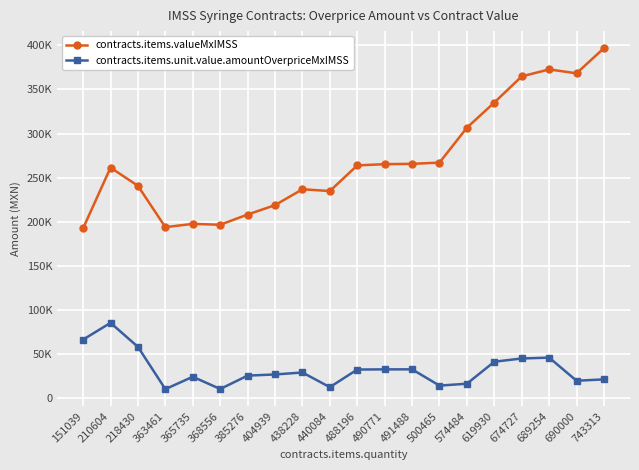

What are all the series names shown in the legend?

contracts.items.valueMxIMSS, contracts.items.unit.value.amountOverpriceMxIMSS